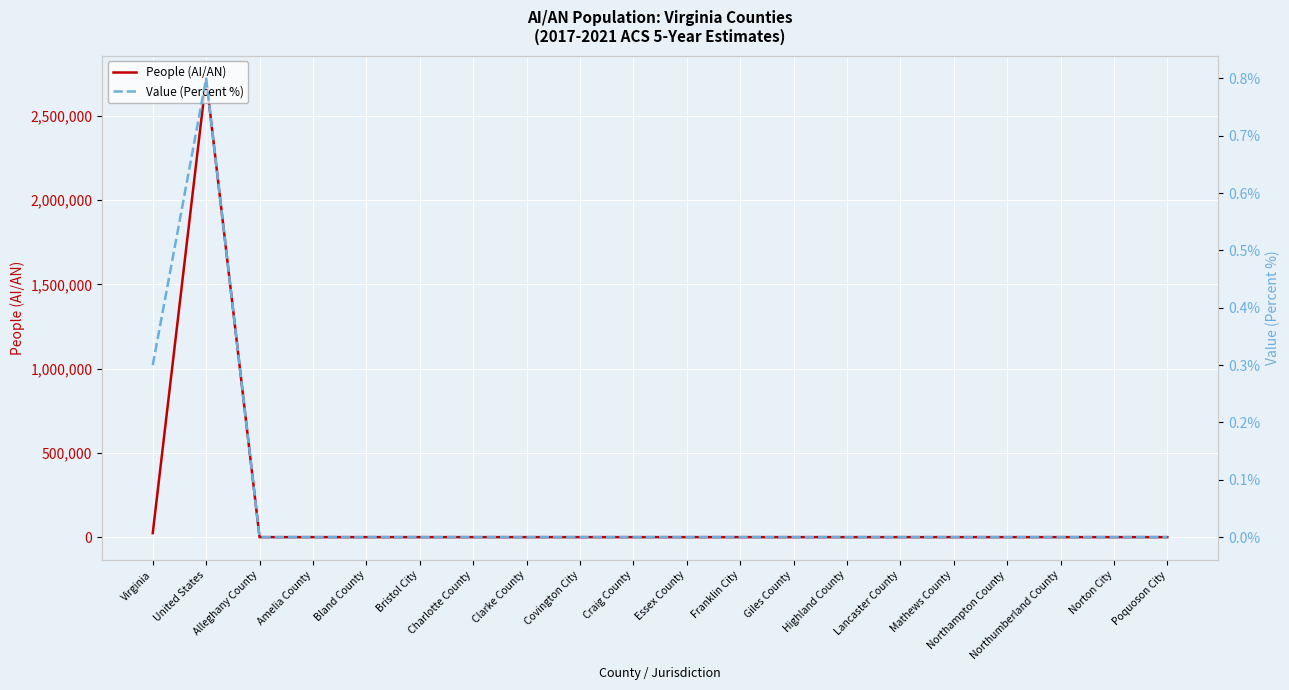

At which label does Value (Percent %) reach its peak?

United States